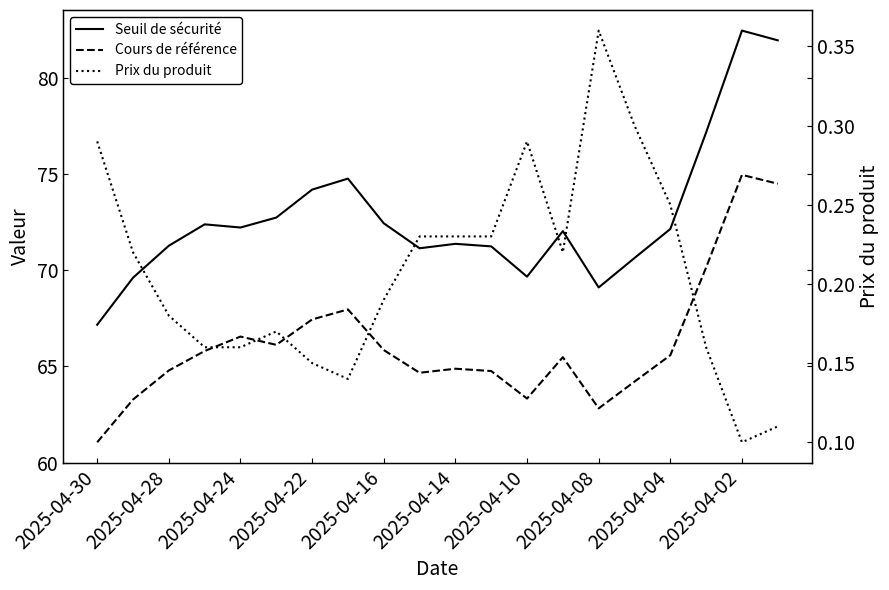

How many series are shown in this chart?

3